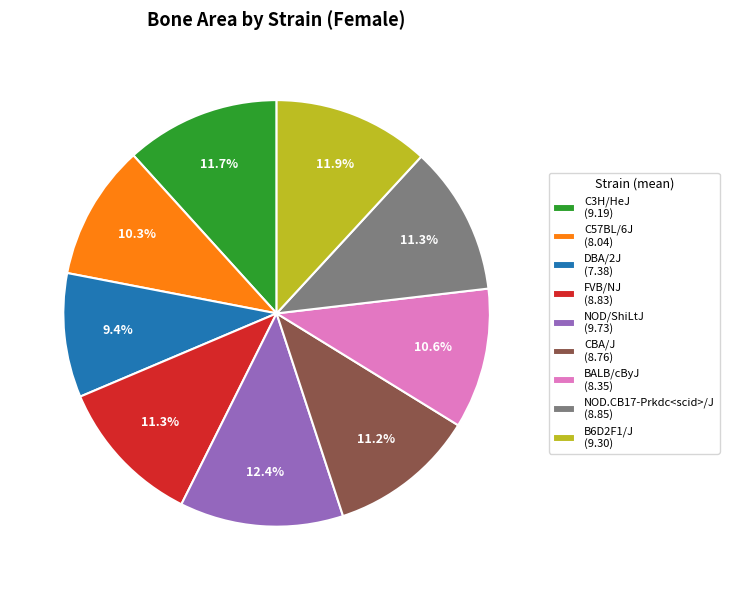

Does B6D2F1/J represent more than half of the total?

No